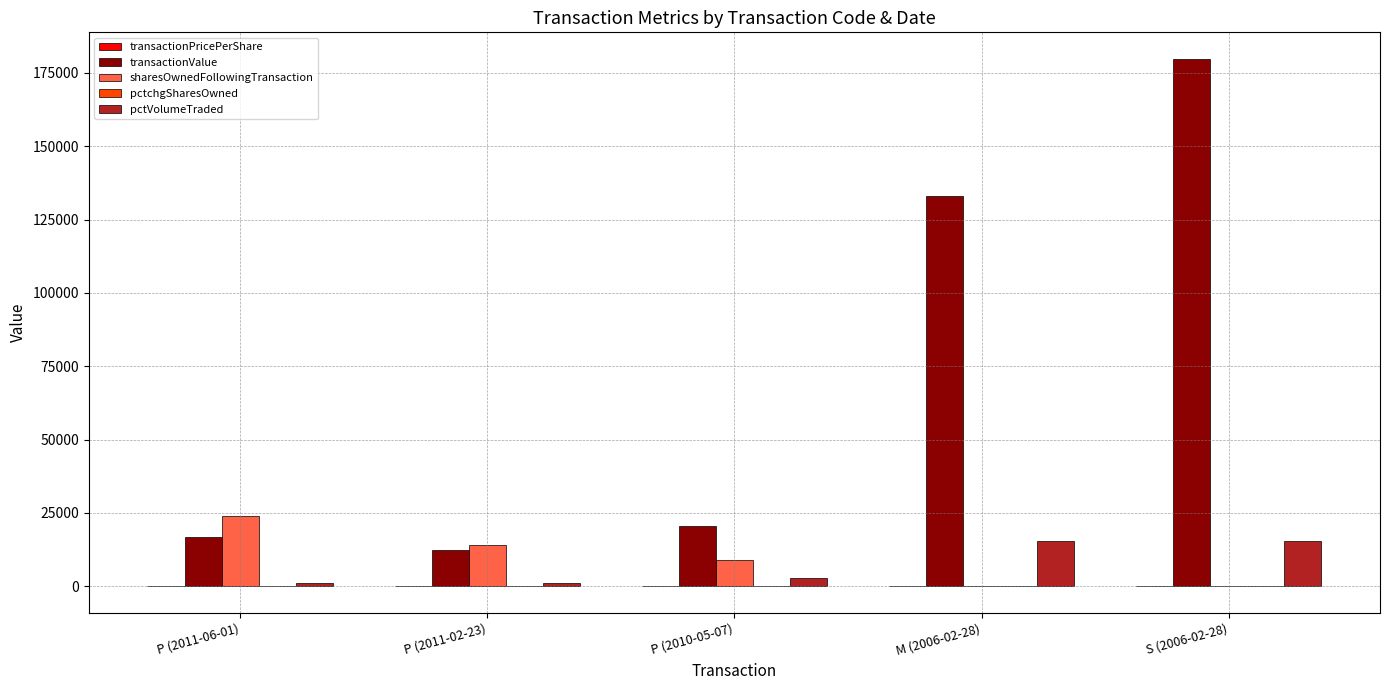

The value of transactionValue at P (2010-05-07) is 32195.7. True or false?

False